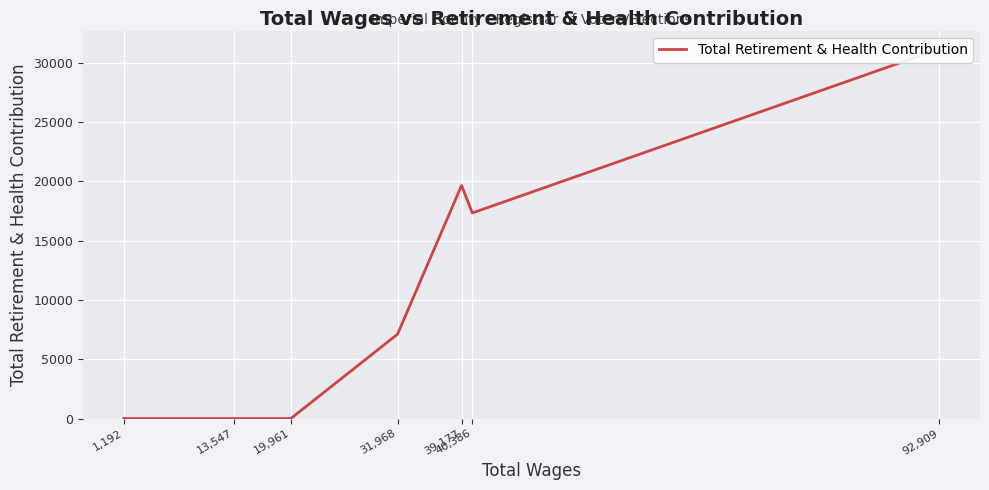

Rank the categories by value from lowest to highest.

19,961, 13,547, 1,192, 31,968, 40,386, 39,177, 92,909